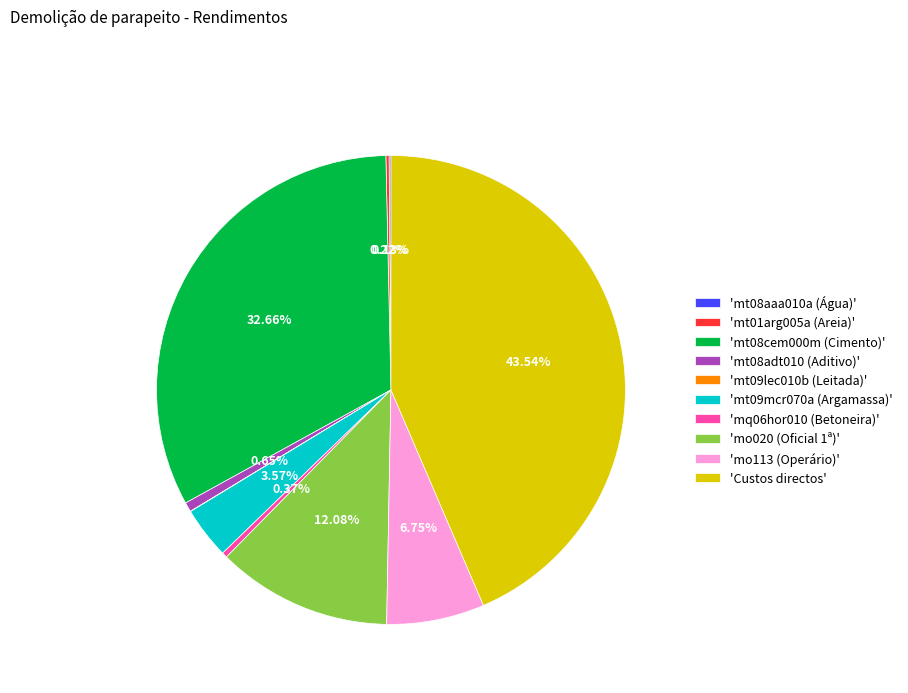

Which has a higher value, 'mo020 (Oficial 1ª)' or 'mq06hor010 (Betoneira)'?

'mo020 (Oficial 1ª)'